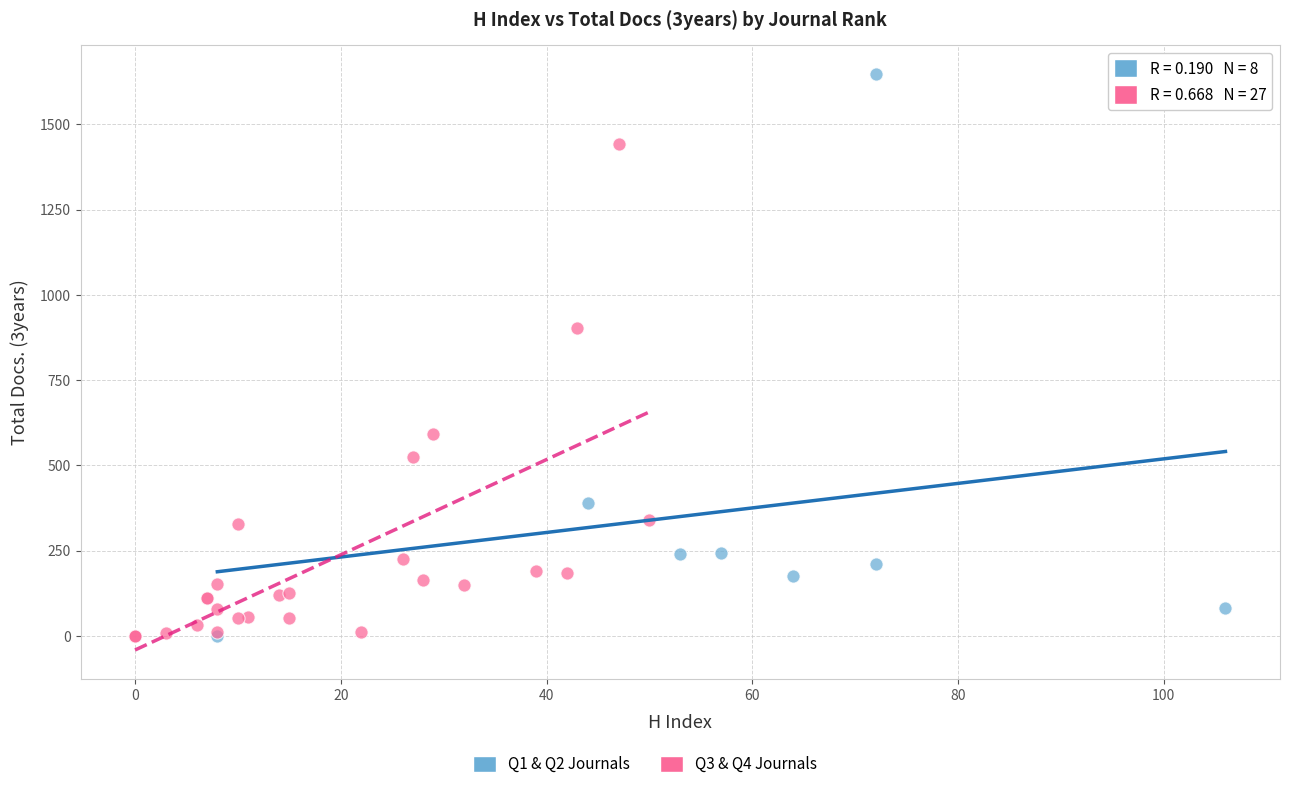

Which series reaches the maximum Y coordinate?

Q1 & Q2 Journals